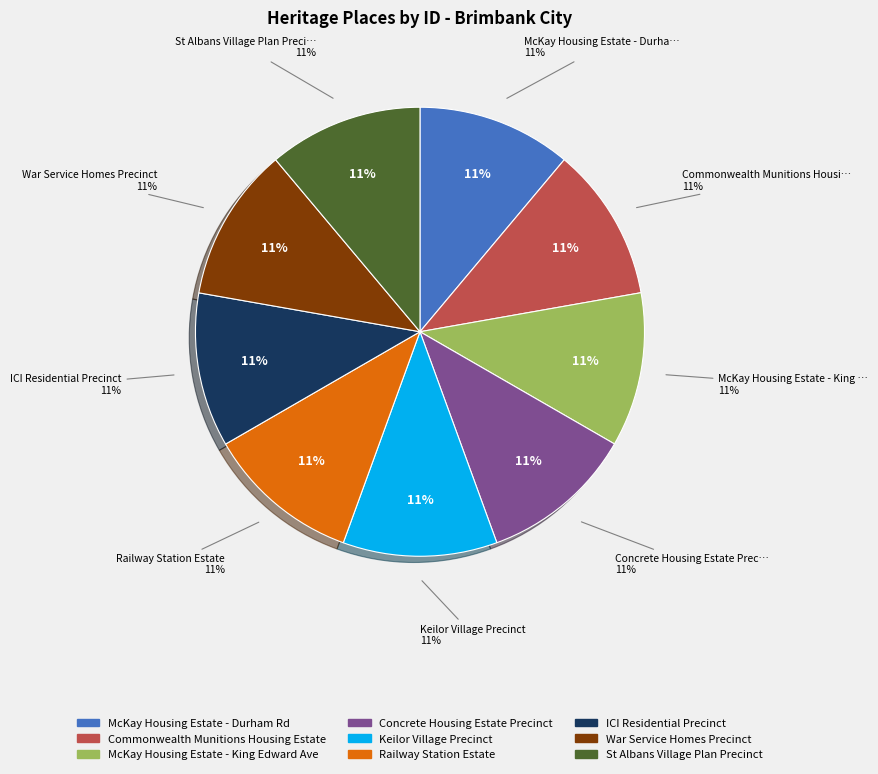

Which slice is the largest?

St Albans Village Plan Precinct